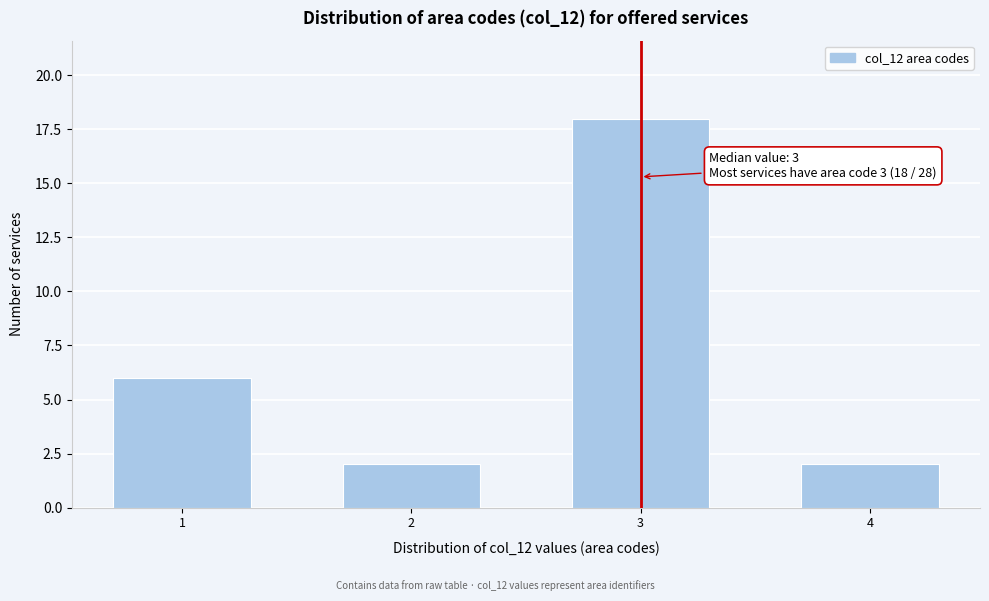

Reading left to right, transcribe all the data shown in this chart.

6	2	18	2